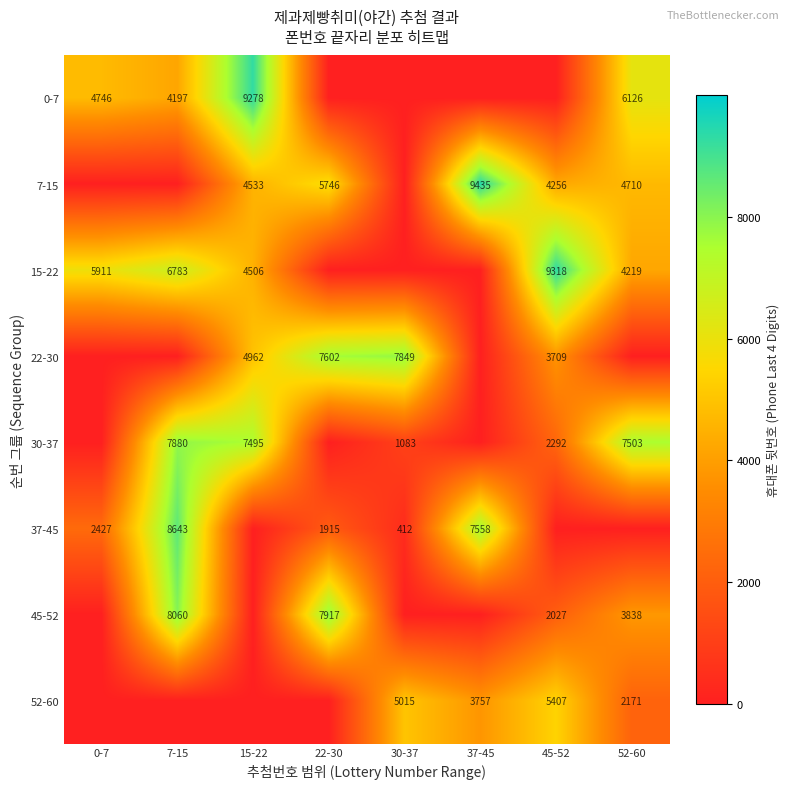

Is it true that 7-15 equals 4710 at 52-60?

True